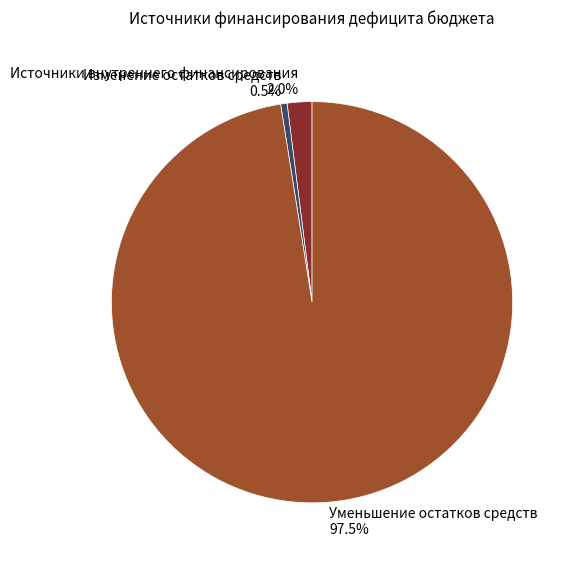

To the nearest percent, what is the difference between the largest and smallest slice percentages?

97%